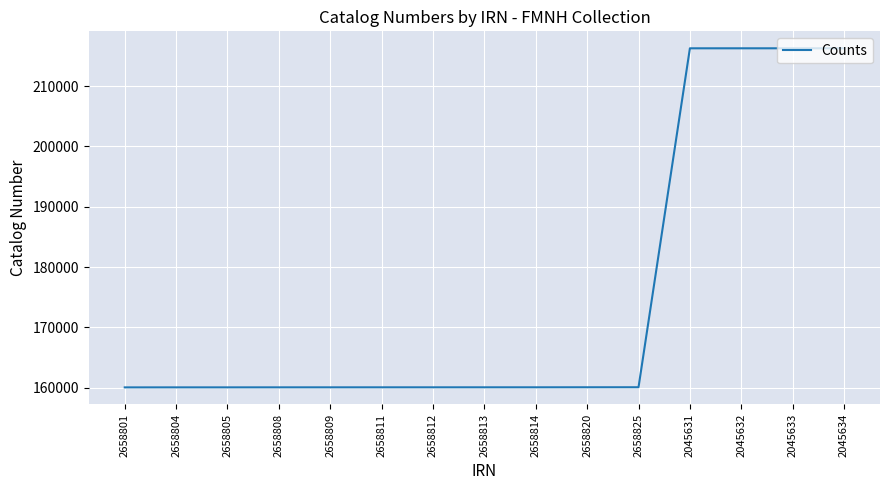

What is the ratio of the value at 2658813 to the value at 2658801?

1.0